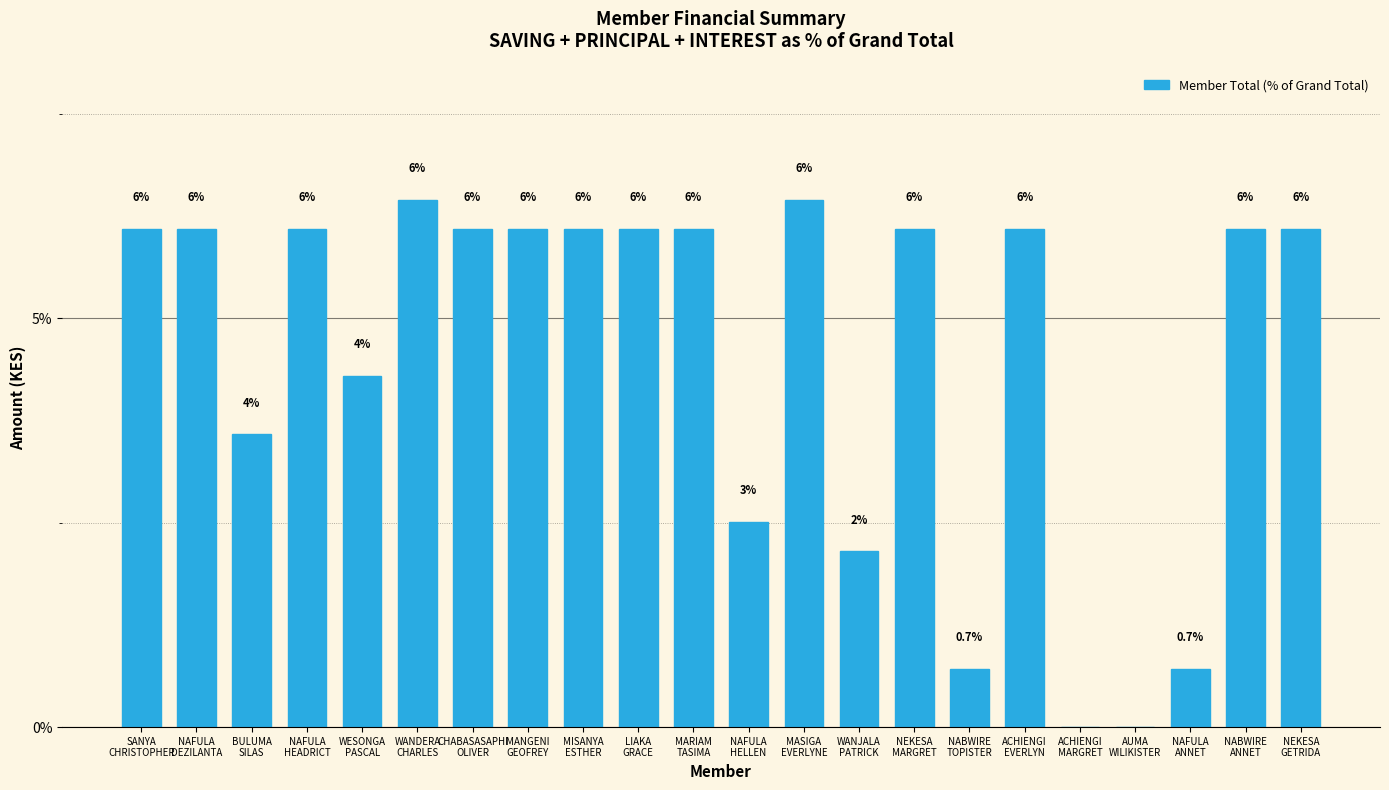

Which has a higher value, CHABASASAPHI
OLIVER or MASIGA
EVERLYNE?

MASIGA
EVERLYNE